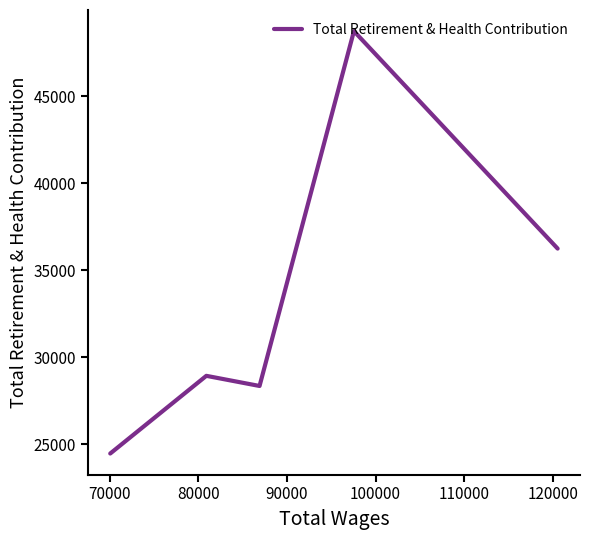

What is the value of the 3rd point from the left?

28347